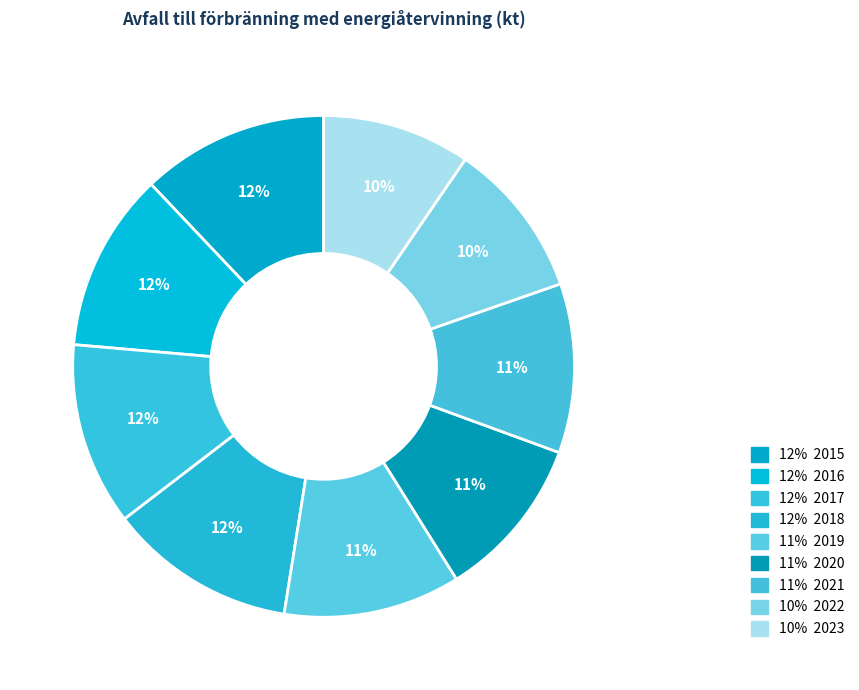

How many slices are in this pie chart?

9